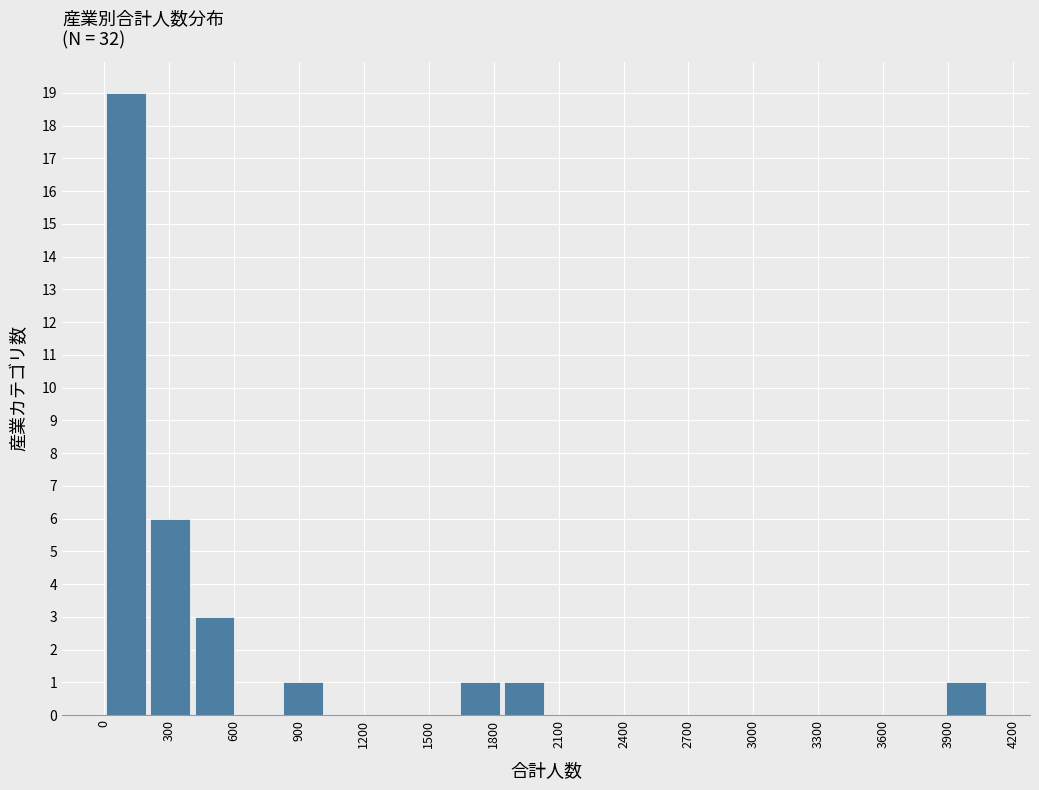

Over which range of the x-axis is the bar tallest?

0 to 200